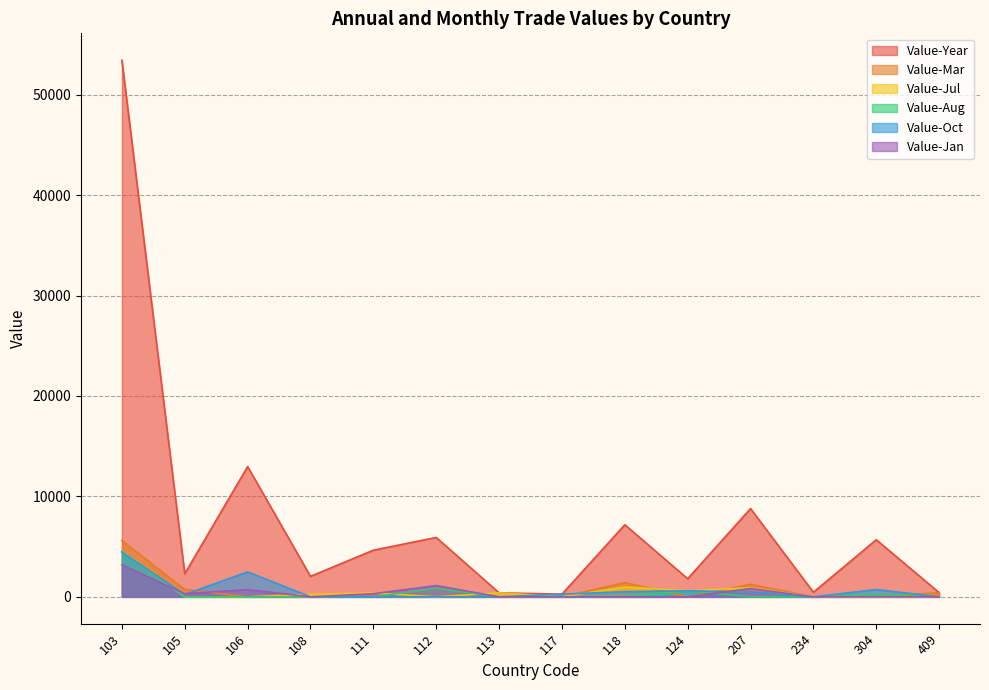

At which category is the sum across all series the highest?

103